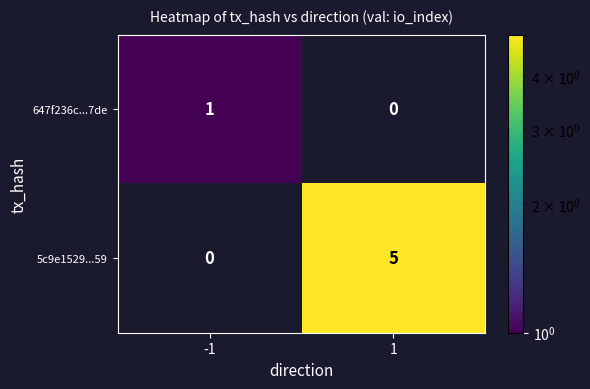

List the labels in order of 5c9e1529...59 value, smallest first.

-1, 1